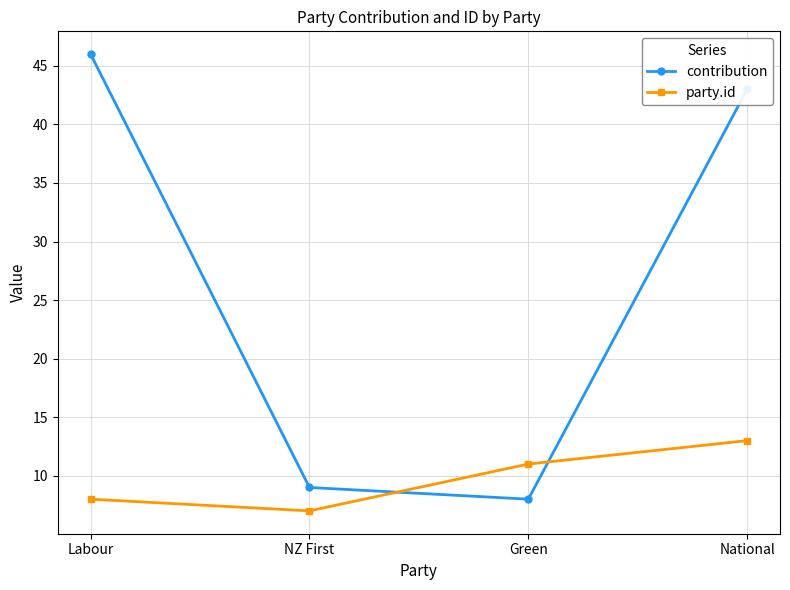

Does the chart have visible grid lines?

Yes